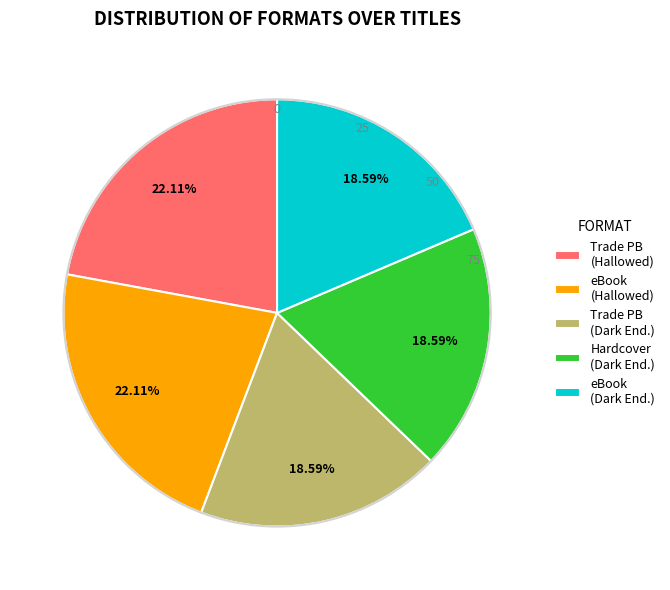

What is the ratio of the value at eBook (Hallowed) to the value at eBook (Dark End.)?

1.2